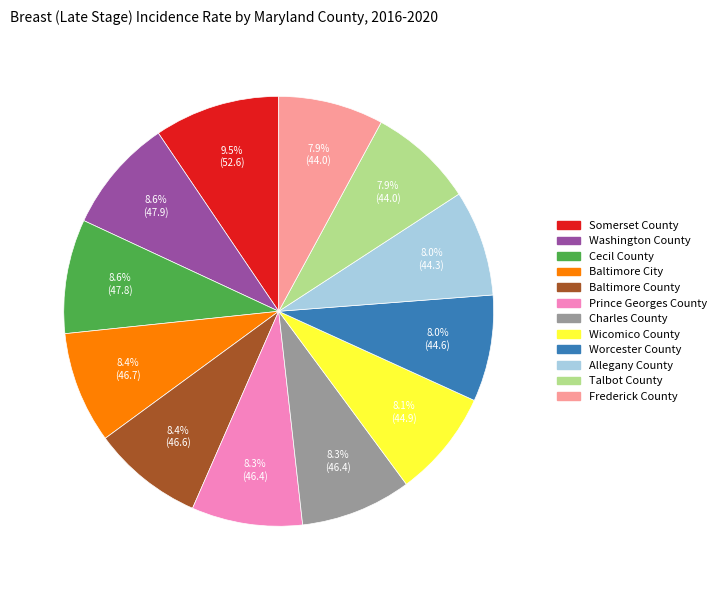

Which category has the biggest portion of the pie?

Somerset County